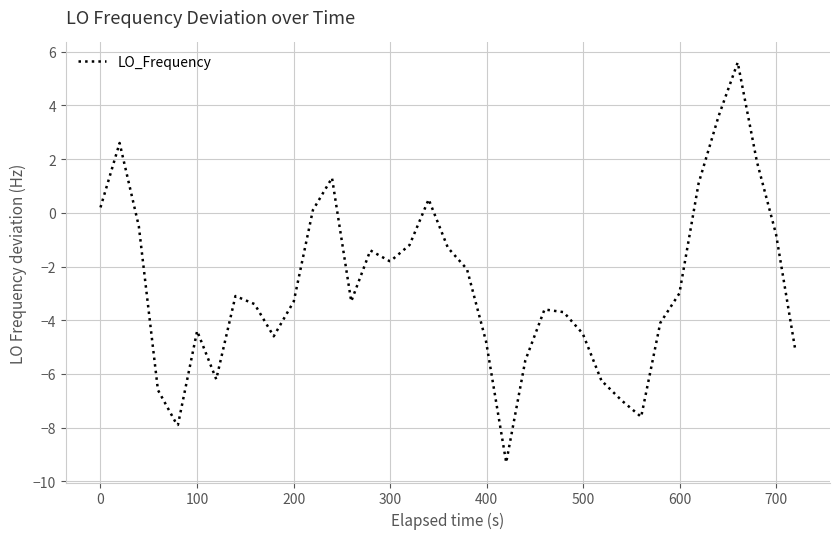

What is the minimum value shown in the chart?

-9.3